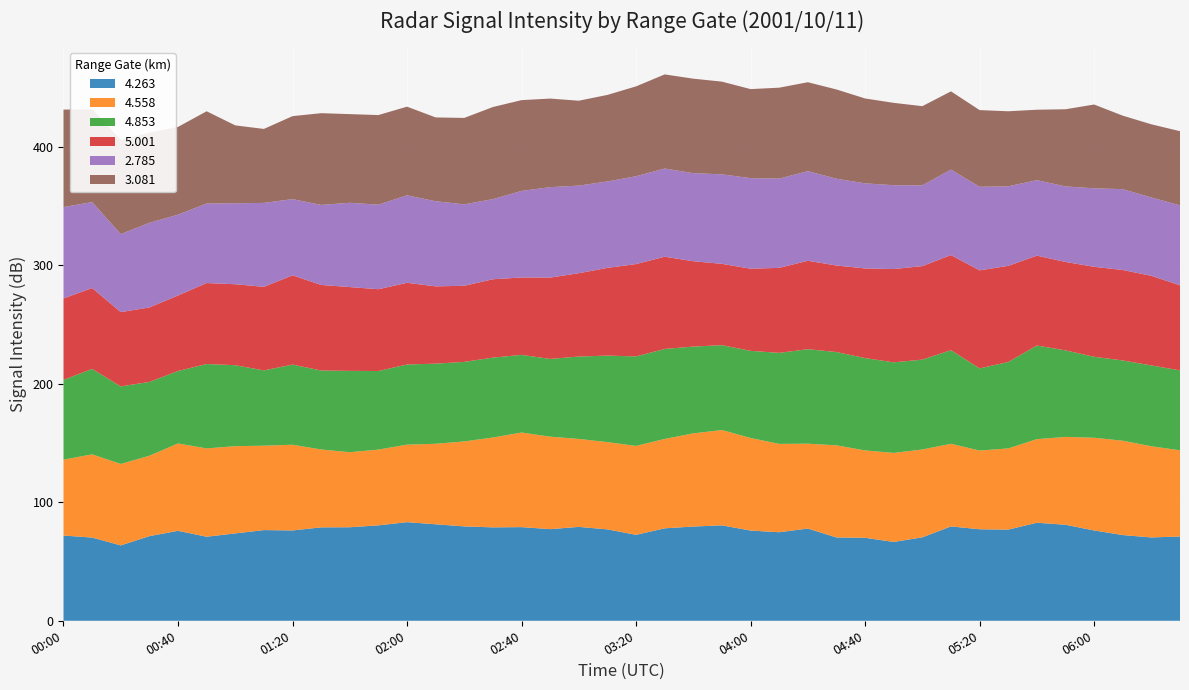

Reading left to right, transcribe all the data shown in this chart.

4.263: 00:00=71.9	00:10=70.2	00:20=63.6	00:30=71.4	00:40=75.9	00:50=70.9	01:00=73.7	01:10=76.5	01:20=76.2	01:30=78.8	01:40=78.9	01:50=80.5	02:00=83.2	02:10=81.4	02:20=79.6	02:30=78.8	02:40=79.0	02:50=77.3	03:00=79.2	03:10=77.1	03:20=72.5	03:30=78.0	03:40=79.5	03:50=80.5	04:00=76.1	04:10=74.7	04:20=77.8	04:30=70.3	04:40=70.0	04:50=66.5	05:00=70.4	05:10=79.6	05:20=77.2	05:30=76.9	05:40=82.7	05:50=81.0	06:00=76.2	06:10=72.3	06:20=70.3	06:30=71.1
4.558: 00:00=64.0	00:10=70.2	00:20=68.7	00:30=67.8	00:40=73.7	00:50=74.5	01:00=73.6	01:10=71.2	01:20=72.3	01:30=65.7	01:40=63.3	01:50=63.9	02:00=65.4	02:10=67.9	02:20=71.7	02:30=75.8	02:40=79.8	02:50=78.0	03:00=74.2	03:10=73.6	03:20=75.0	03:30=75.4	03:40=78.6	03:50=80.4	04:00=78.1	04:10=74.5	04:20=71.6	04:30=77.7	04:40=73.7	04:50=75.1	05:00=74.1	05:10=69.7	05:20=66.4	05:30=68.5	05:40=70.5	05:50=74.1	06:00=78.2	06:10=79.6	06:20=76.9	06:30=72.7
4.853: 00:00=67.3	00:10=72.1	00:20=65.4	00:30=62.3	00:40=61.1	00:50=71.2	01:00=68.3	01:10=63.5	01:20=67.6	01:30=66.6	01:40=68.6	01:50=66.3	02:00=67.6	02:10=67.6	02:20=67.1	02:30=67.4	02:40=65.5	02:50=65.6	03:00=69.5	03:10=73.0	03:20=75.5	03:30=75.9	03:40=73.2	03:50=71.6	04:00=73.5	04:10=76.8	04:20=79.7	04:30=78.7	04:40=77.9	04:50=76.4	05:00=75.8	05:10=79.0	05:20=69.3	05:30=72.9	05:40=79.0	05:50=73.0	06:00=68.3	06:10=67.7	06:20=68.2	06:30=67.4
5.001: 00:00=68.7	00:10=68.2	00:20=62.7	00:30=62.8	00:40=63.7	00:50=68.3	01:00=68.3	01:10=70.5	01:20=75.3	01:30=72.2	01:40=70.7	01:50=69.0	02:00=68.9	02:10=65.2	02:20=64.2	02:30=66.1	02:40=65.3	02:50=68.6	03:00=70.3	03:10=74.0	03:20=77.9	03:30=77.8	03:40=72.0	03:50=68.6	04:00=69.3	04:10=71.7	04:20=74.6	04:30=73.0	04:40=75.6	04:50=78.7	05:00=78.9	05:10=80.2	05:20=82.7	05:30=81.1	05:40=75.8	05:50=74.6	06:00=75.9	06:10=76.3	06:20=75.6	06:30=71.8
2.785: 00:00=77.1	00:10=72.5	00:20=65.8	00:30=71.4	00:40=68.2	00:50=67.1	01:00=68.3	01:10=70.8	01:20=64.3	01:30=67.5	01:40=71.1	01:50=71.3	02:00=73.8	02:10=71.8	02:20=68.7	02:30=67.6	02:40=73.0	02:50=76.3	03:00=73.9	03:10=72.9	03:20=74.1	03:30=74.4	03:40=74.3	03:50=75.5	04:00=76.4	04:10=75.3	04:20=75.6	04:30=73.2	04:40=71.8	04:50=70.7	05:00=68.1	05:10=72.1	05:20=70.5	05:30=67.1	05:40=63.7	05:50=63.7	06:00=66.2	06:10=68.2	06:20=66.1	06:30=67.4
3.081: 00:00=82.2	00:10=78.4	00:20=79.6	00:30=76.1	00:40=74.0	00:50=77.8	01:00=65.7	01:10=62.4	01:20=70.0	01:30=77.4	01:40=74.8	01:50=75.6	02:00=74.8	02:10=70.7	02:20=72.9	02:30=77.7	02:40=76.6	02:50=74.7	03:00=71.6	03:10=73.0	03:20=75.8	03:30=79.4	03:40=79.7	03:50=78.2	04:00=75.1	04:10=76.7	04:20=75.0	04:30=75.3	04:40=71.6	04:50=69.5	05:00=66.8	05:10=66.0	05:20=64.7	05:30=63.3	05:40=59.4	05:50=65.1	06:00=70.7	06:10=62.0	06:20=61.7	06:30=62.6